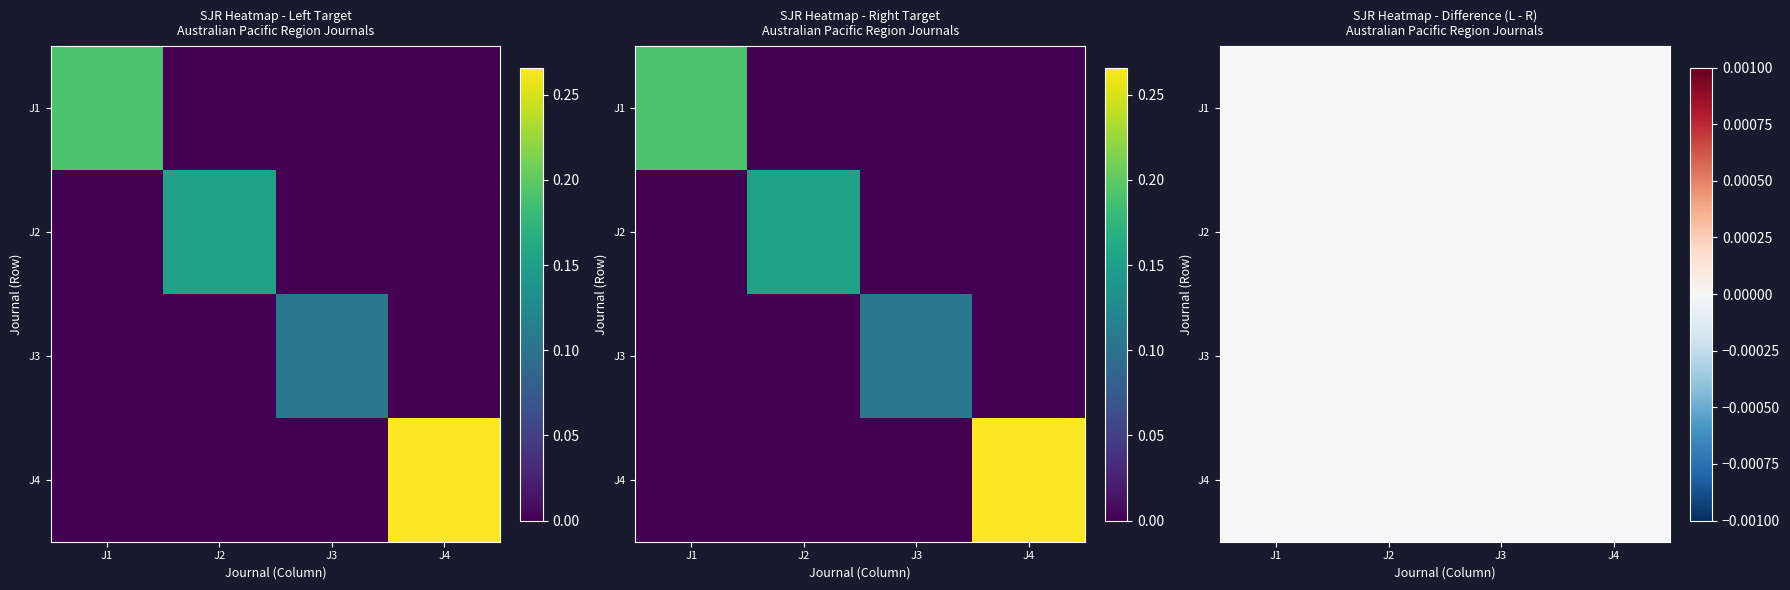

What is the maximum value shown in the chart?

0.3